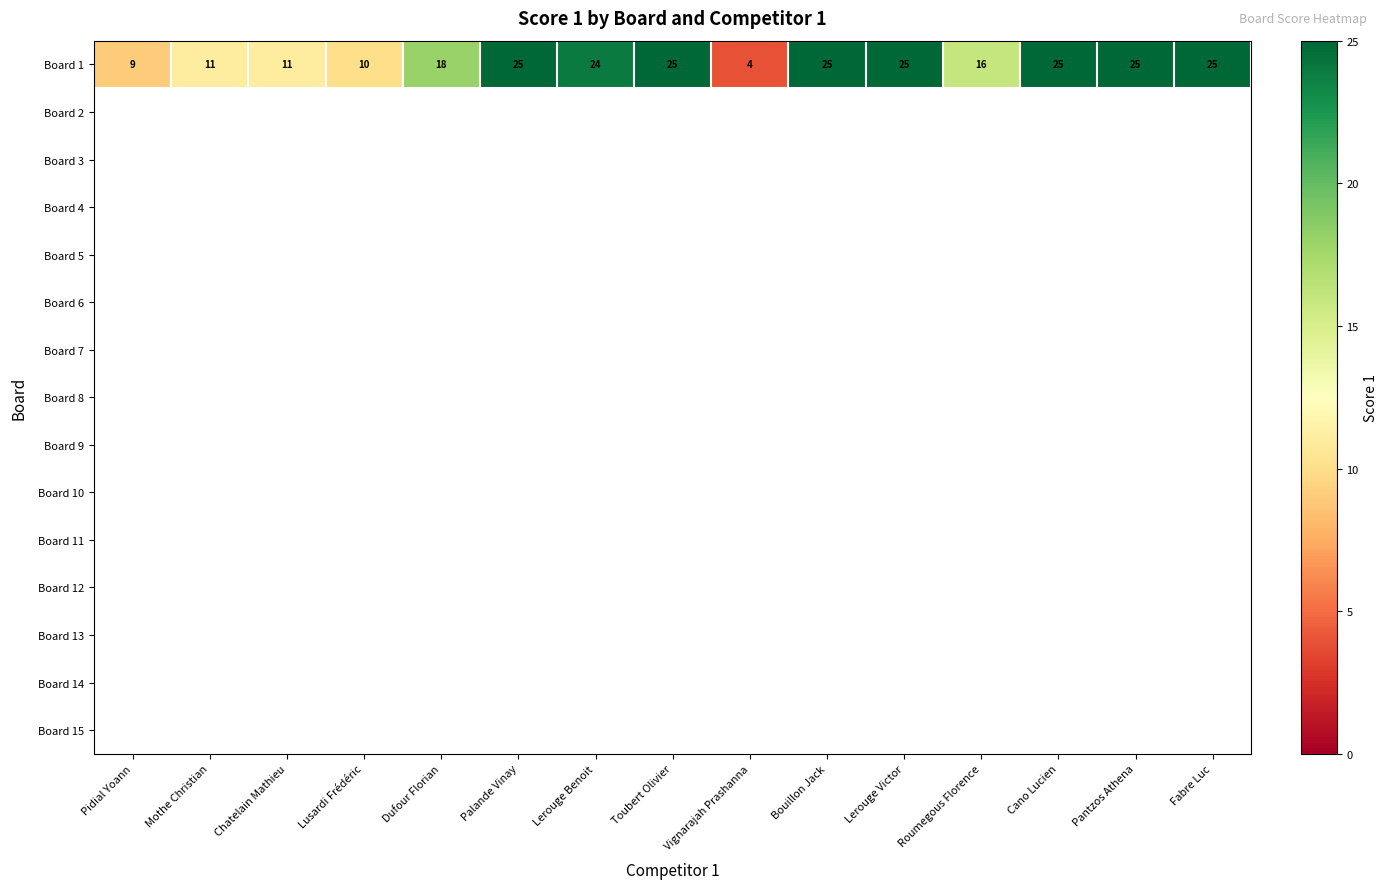

Is it true that Board 1 equals 4 at Chatelain Mathieu?

False